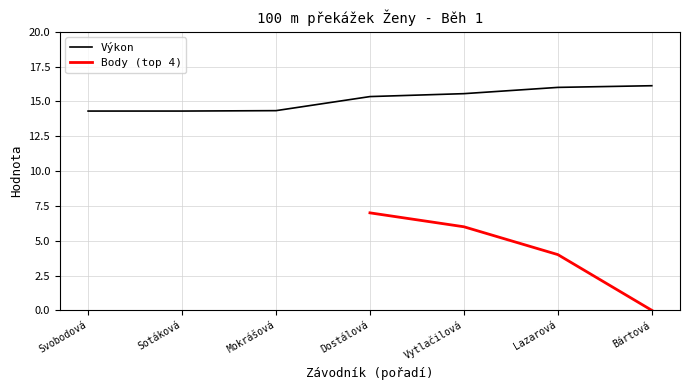

True or false: Výkon has a value of 21.6 at Vytlačilová.

False